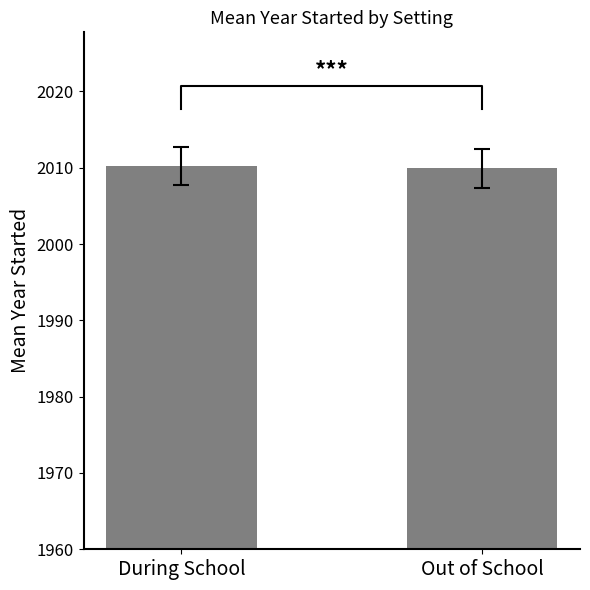

What position from the right is Out of School?

1